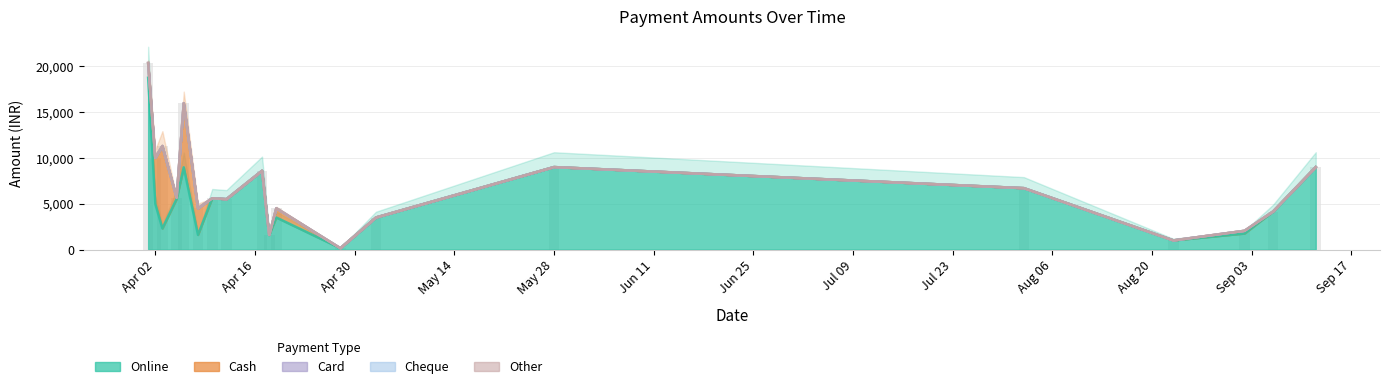

What is the total value across all series at 2024-09-12?

9000